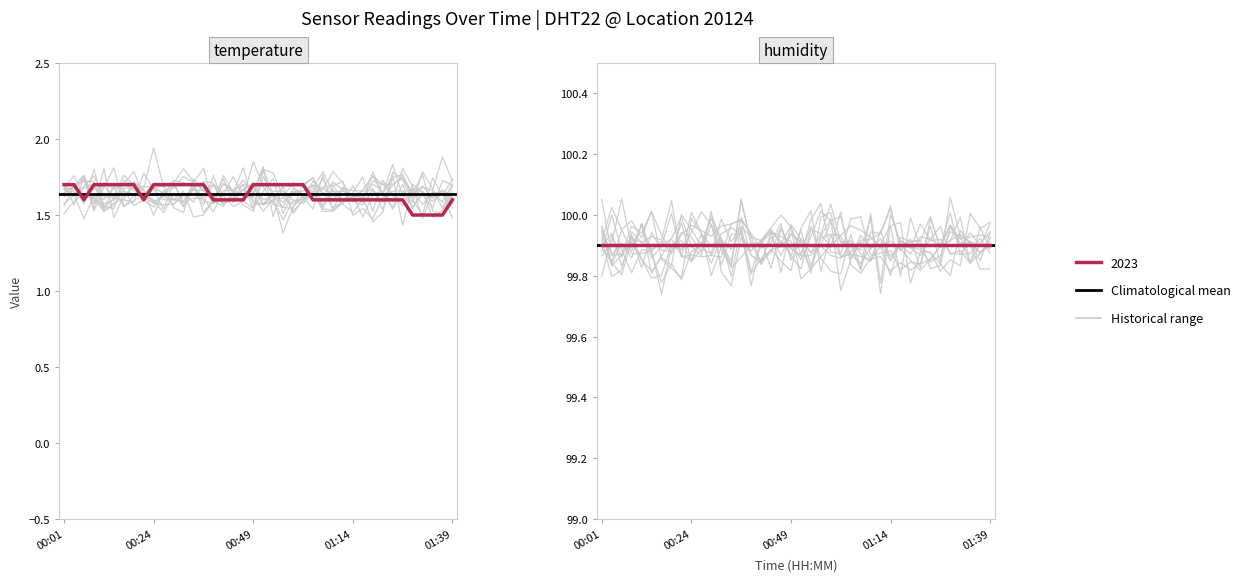

What is the ratio of the value at 01:12 to the value at 00:52?

0.9